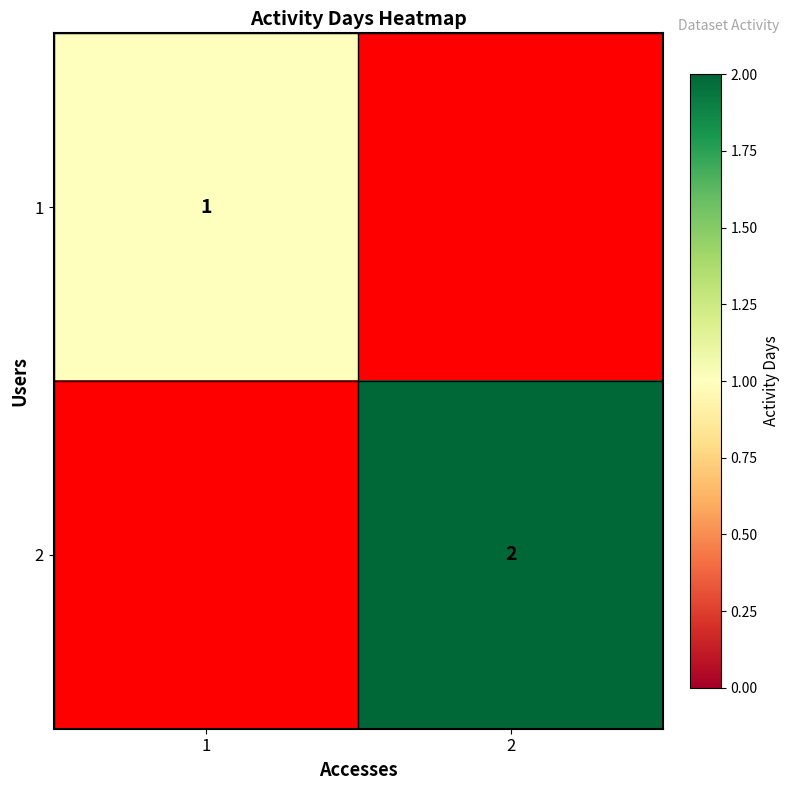

Is it true that 1 equals 1 at 1?

True